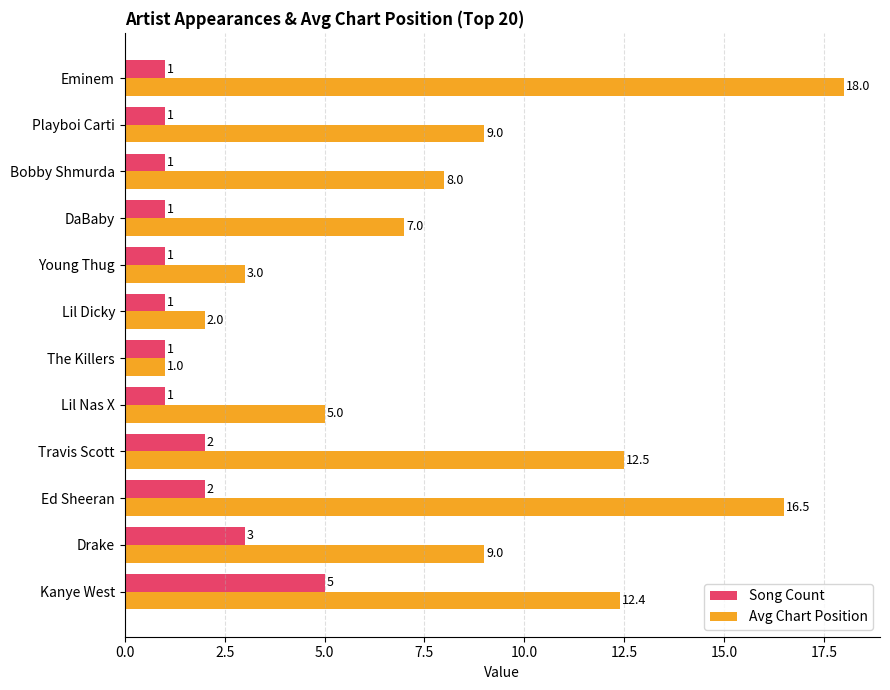

True or false: Avg Chart Position has a value of 14.2 at Drake.

False